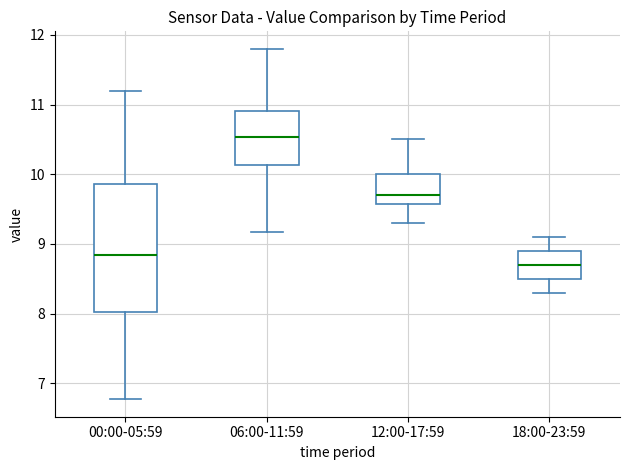

Which box's median line is the lowest?

18:00-23:59